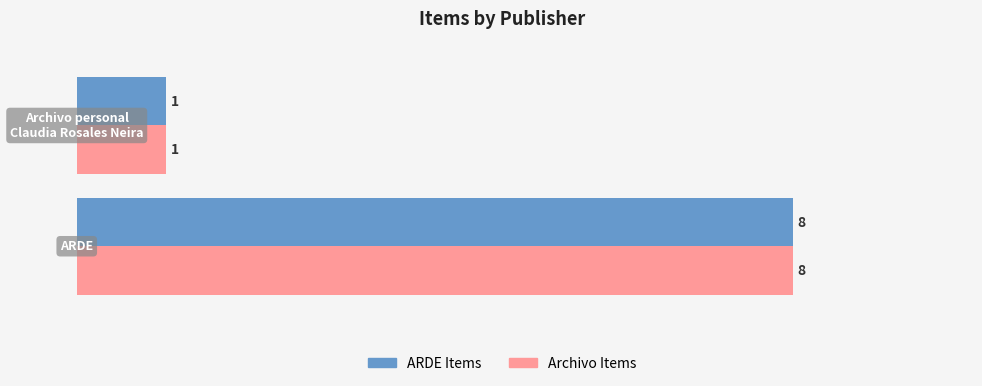

What is the difference between the maximum and minimum values in the ARDE Items series?

7